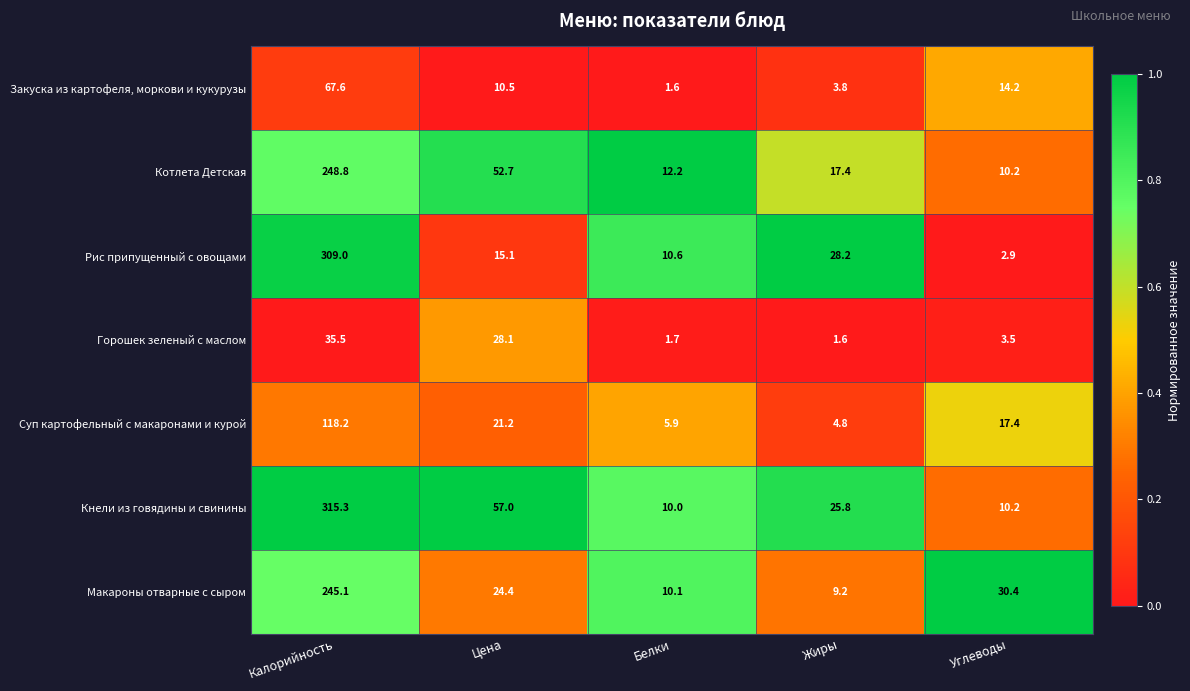

The Рис припущенный с овощами series shows 28.2 at Жиры. True or false?

True